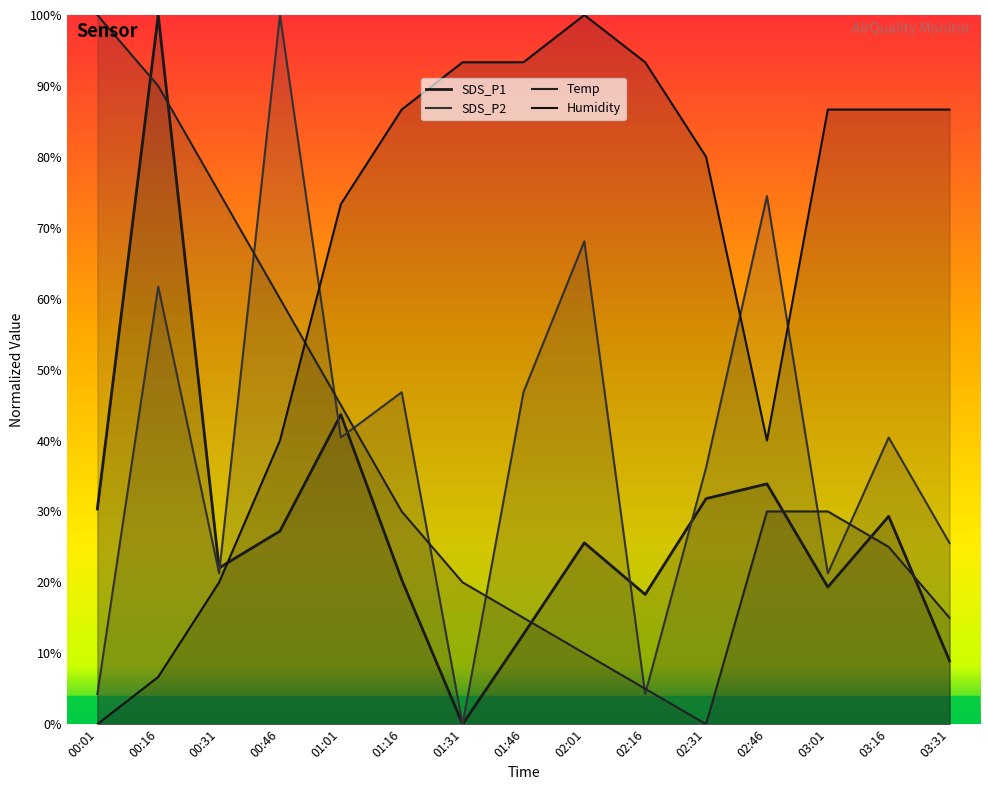

What is the total value across all series at 03:16?

181.4